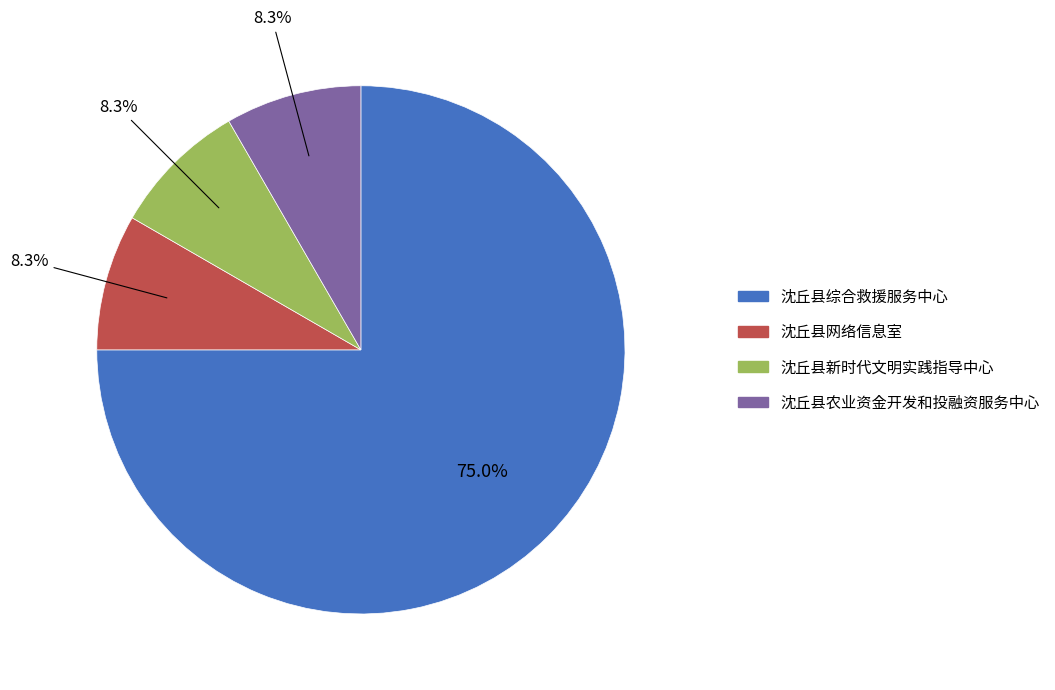

What is the largest slice in the pie chart?

沈丘县综合救援服务中心